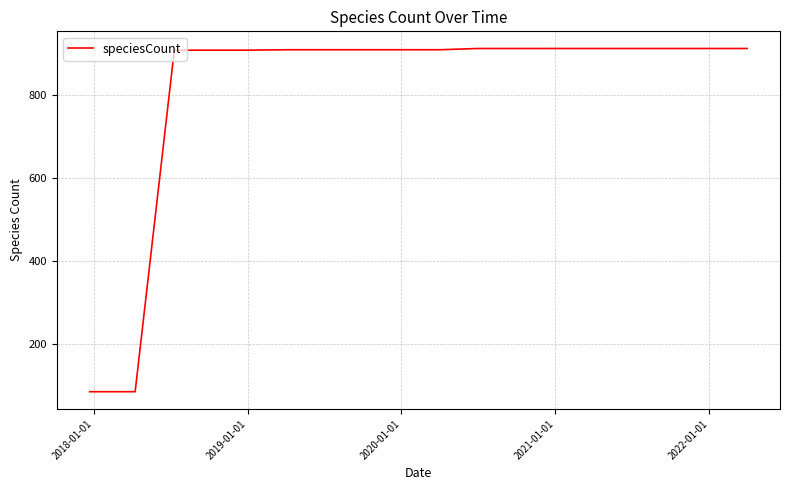

What is the minimum value shown in the chart?

86